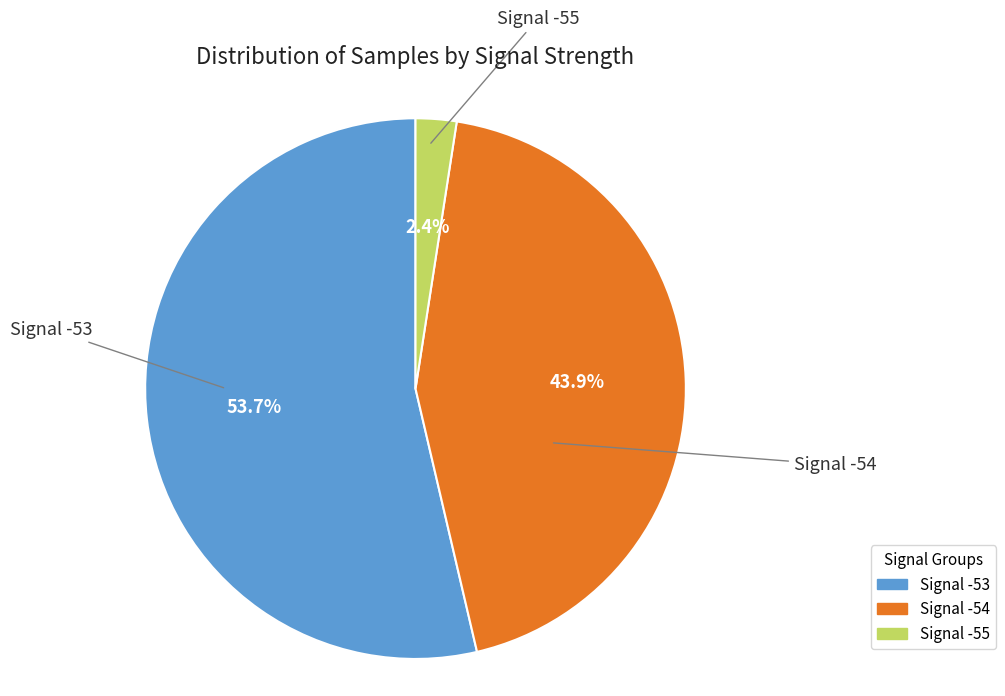

Between Signal -54 and Signal -55, which is larger?

Signal -54